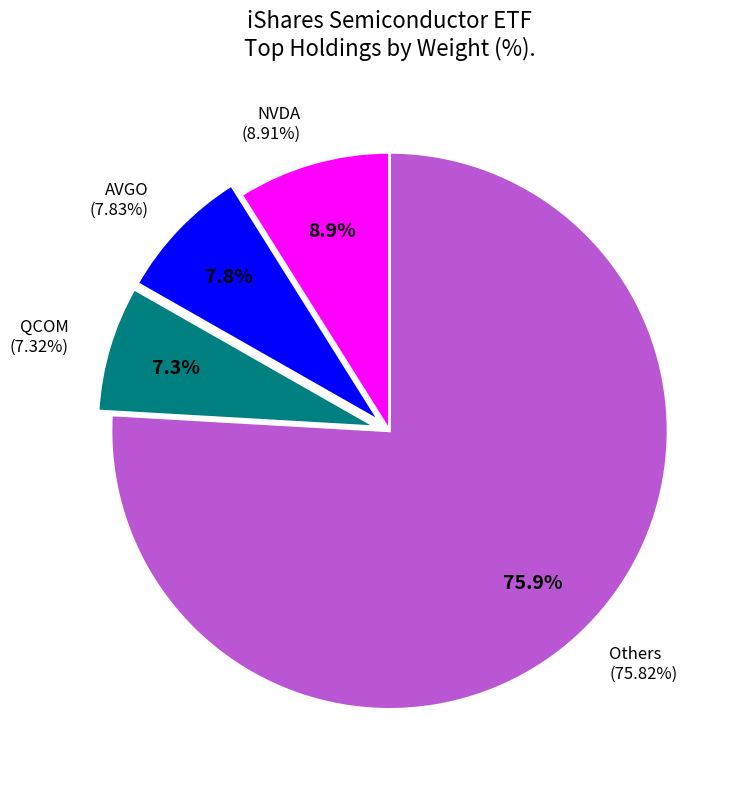

The AVGO slice represents 8% of the pie. True or false?

True